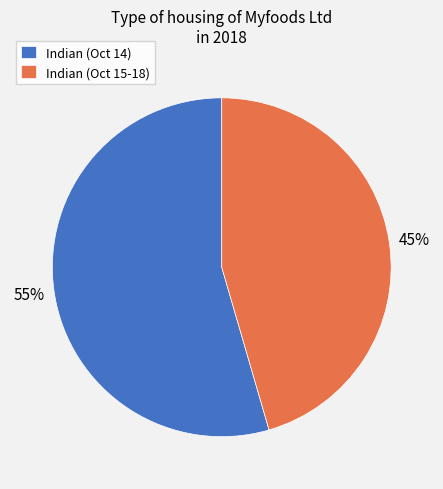

Between Indian (Oct 14) and Indian (Oct 15-18), which is larger?

Indian (Oct 14)